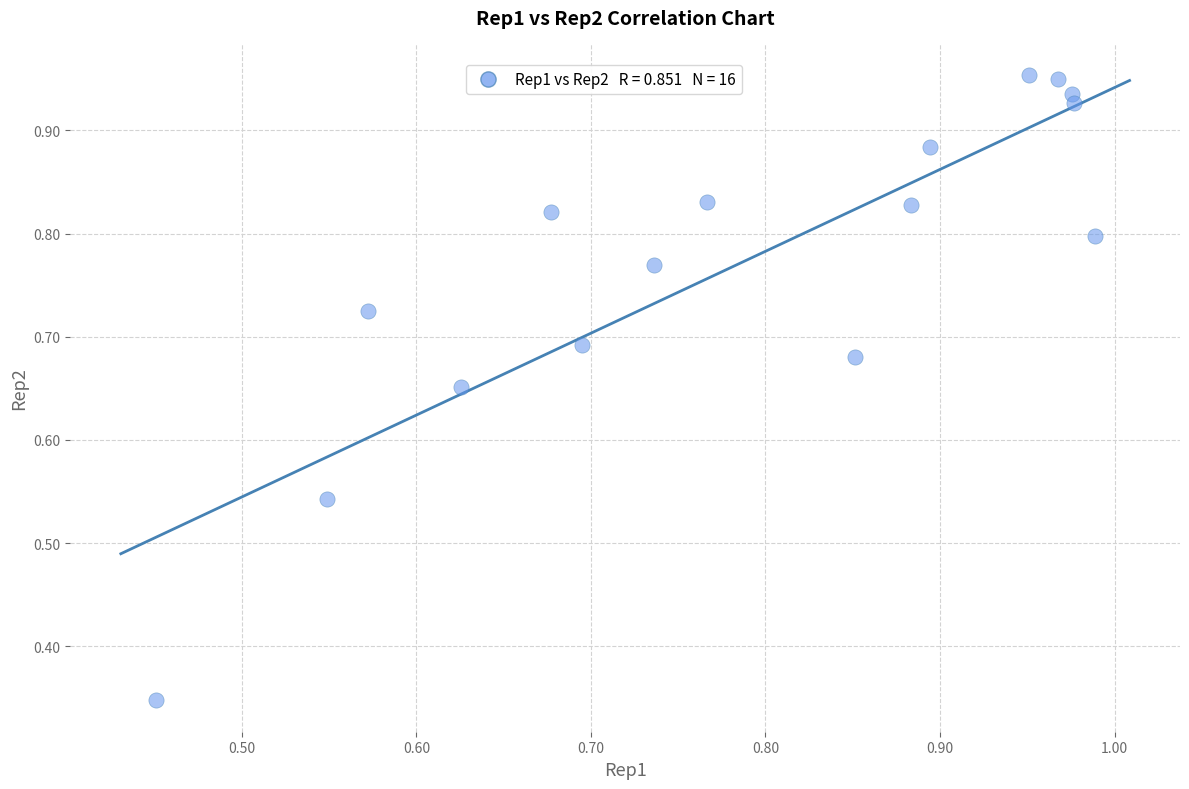

What is the range of Y values (max minus min)?

0.6